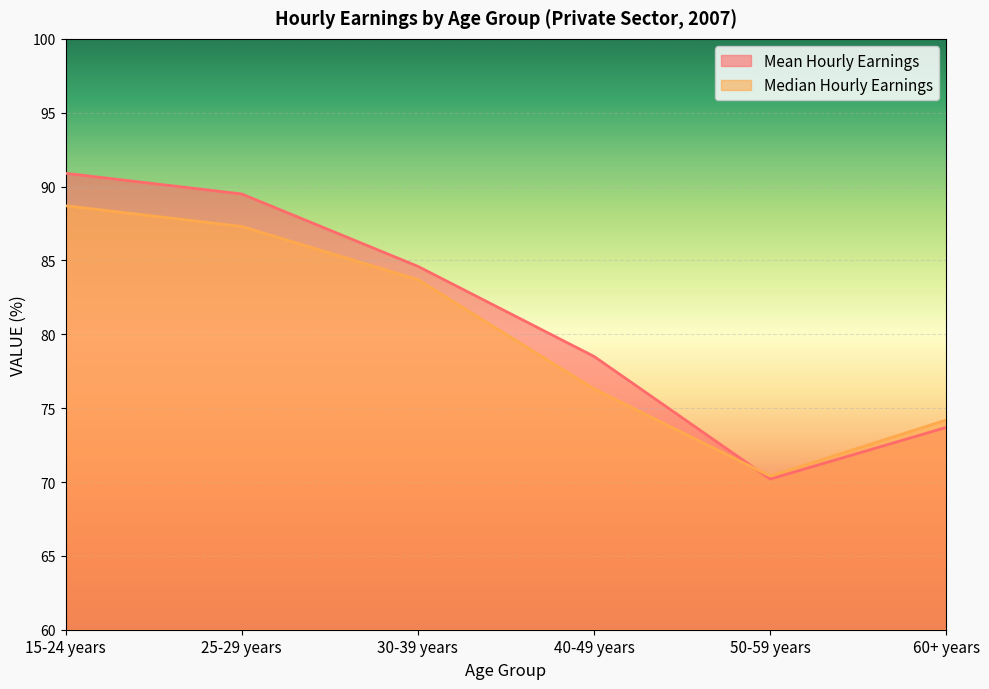

Reading left to right, what are all the values shown in this chart?

Mean Hourly Earnings: 15-24 years=90.9	25-29 years=89.5	30-39 years=84.6	40-49 years=78.5	50-59 years=70.2	60+ years=73.7
Median Hourly Earnings: 15-24 years=88.7	25-29 years=87.3	30-39 years=83.7	40-49 years=76.3	50-59 years=70.4	60+ years=74.2